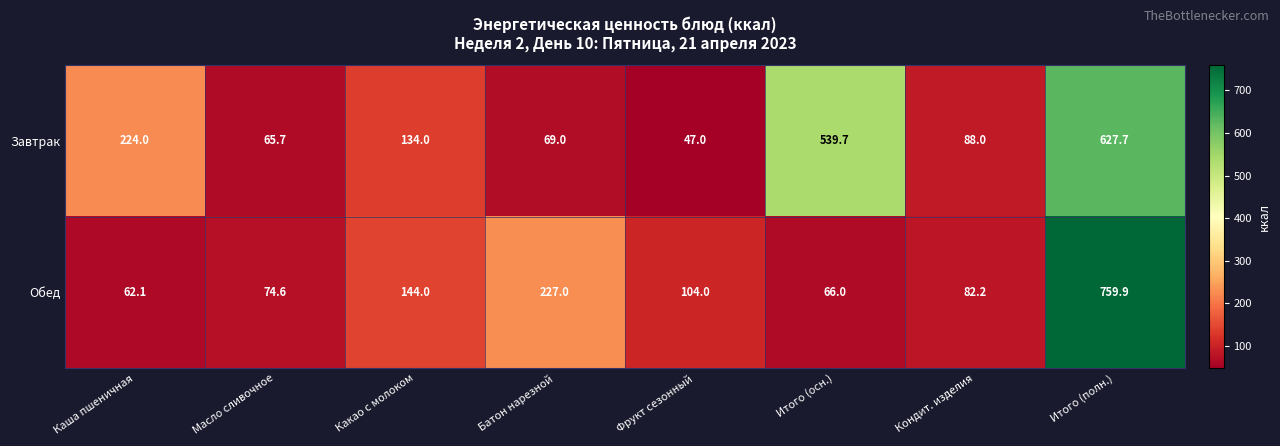

What is the sum of all Завтрак values?

1795.1